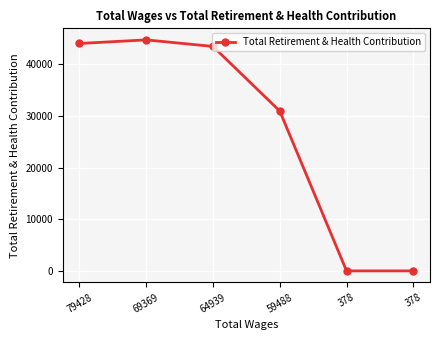

Rank the categories by value from highest to lowest.

69369, 79428, 64939, 59488, 378, 378